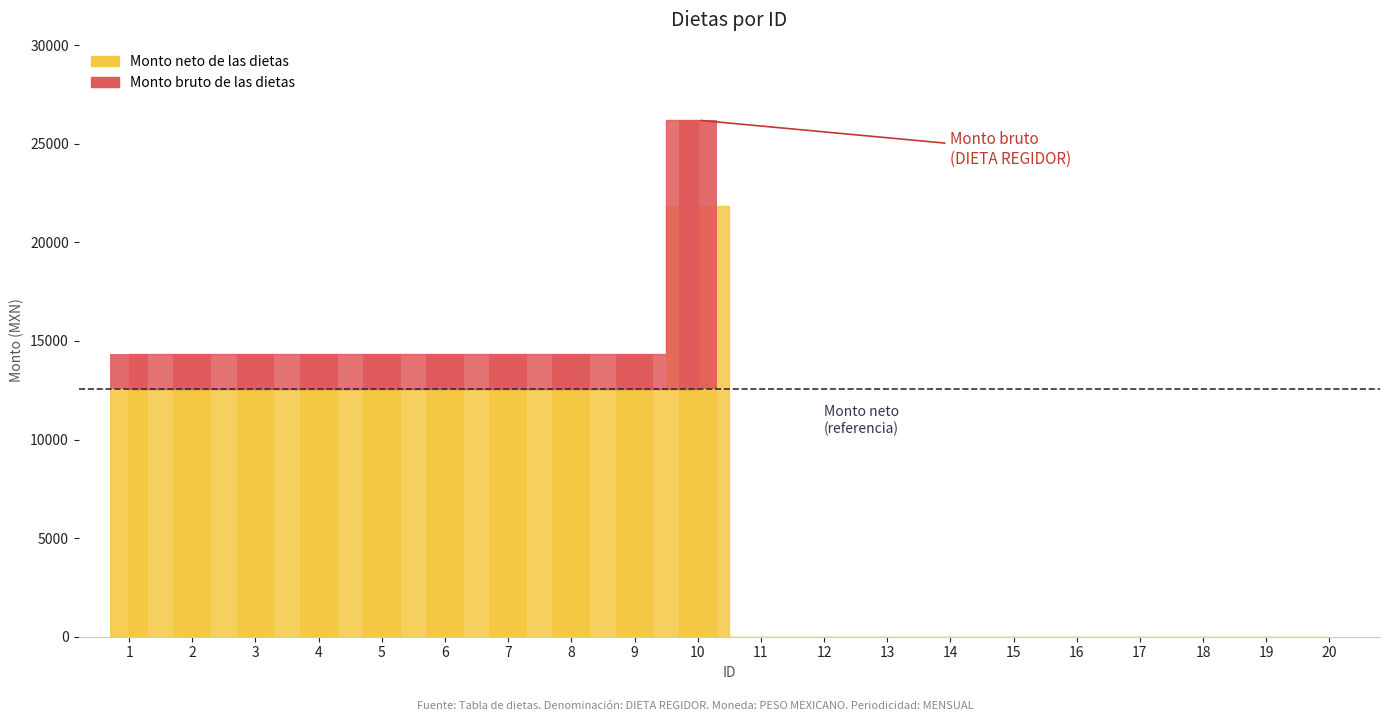

How many values are above zero?

10